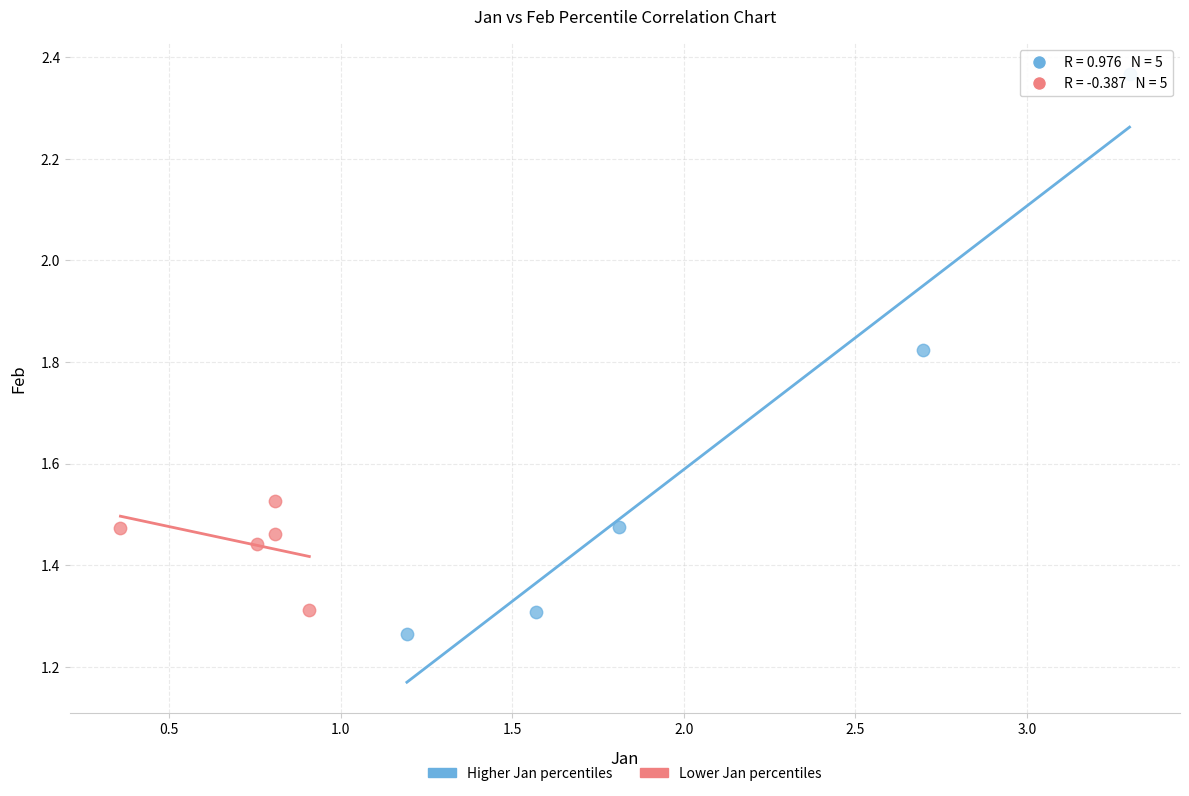

What are all the series names shown in the legend?

Higher Jan percentiles, Lower Jan percentiles